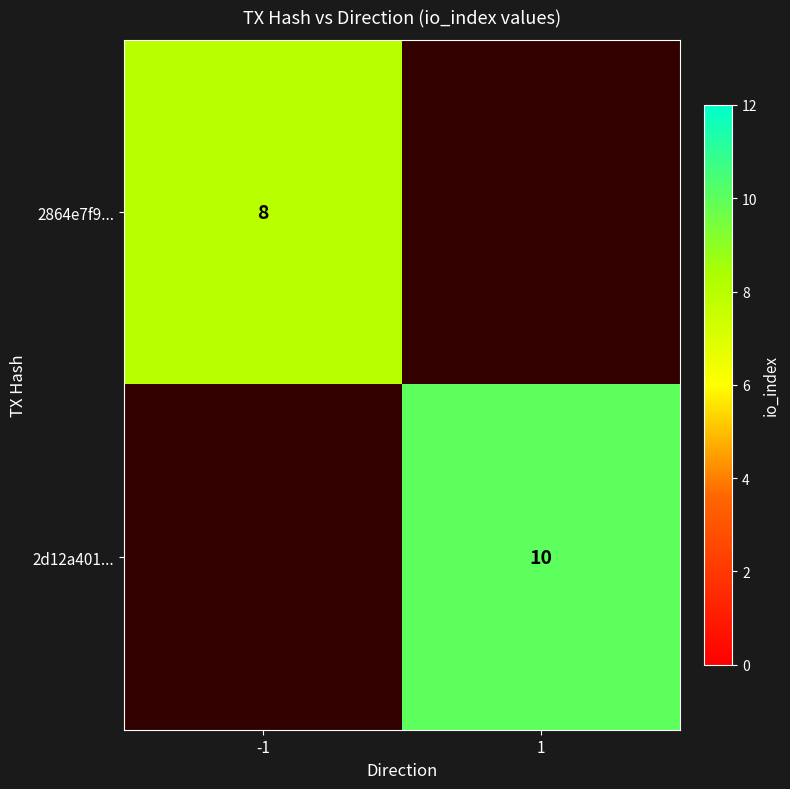

Count the number of categories in the chart.

2